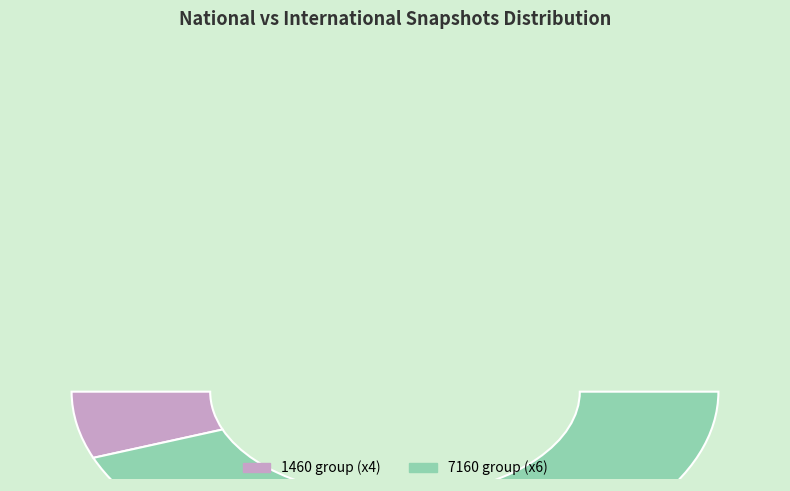

Is there a majority slice in this chart?

No